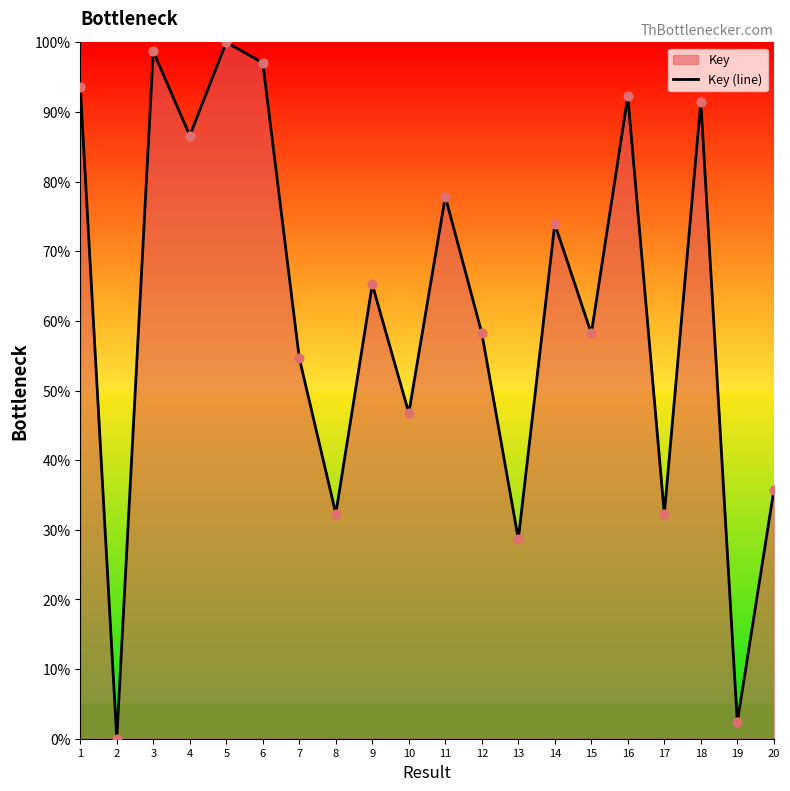

Between 17 and 16, which is larger?

16